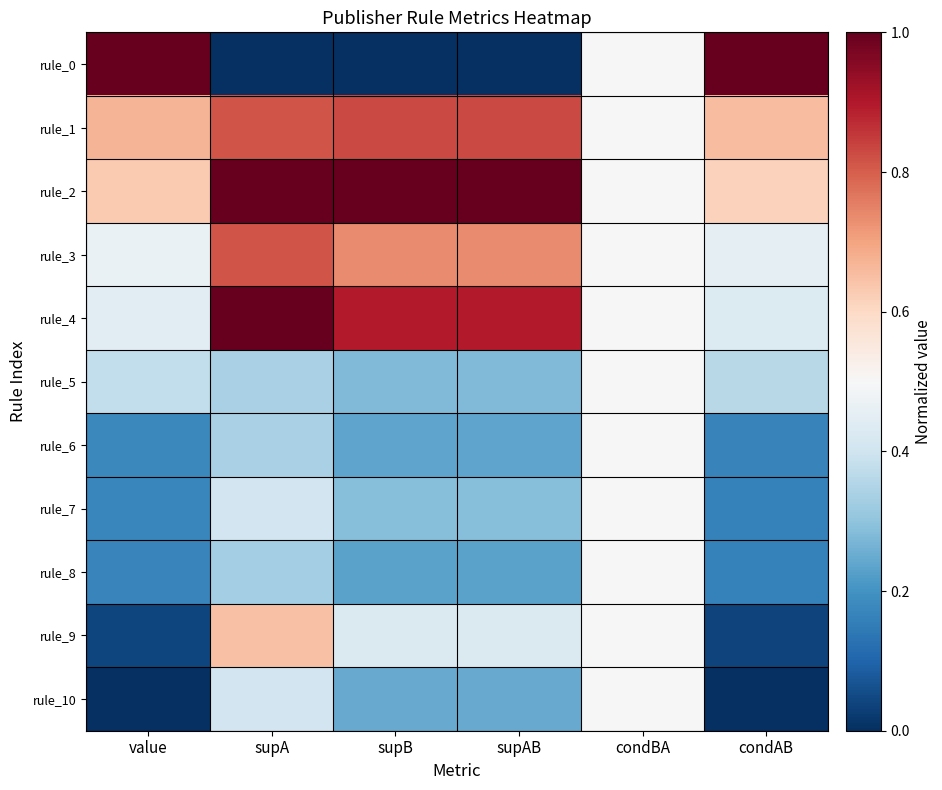

Which series has the widest spread of values?

rule_0